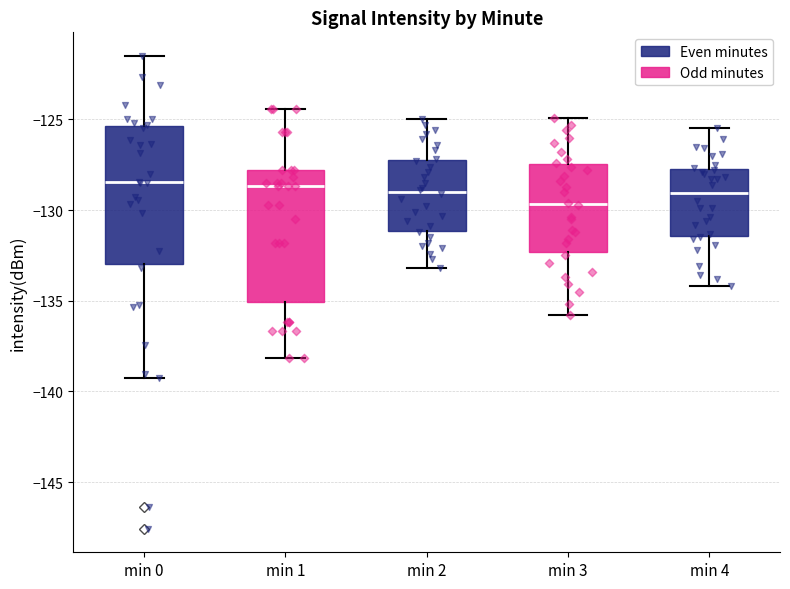

Which box's median line is the lowest?

min 3